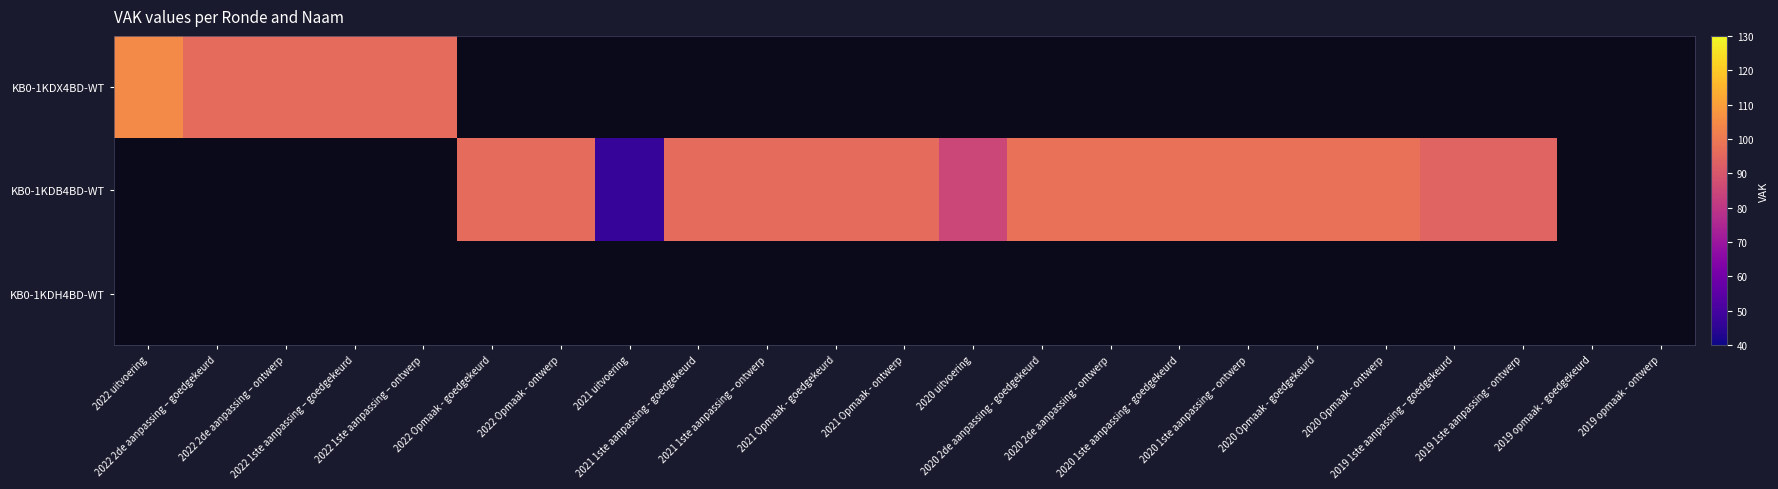

What is the total value across all series at 2022 Opmaak - ontwerp?

96